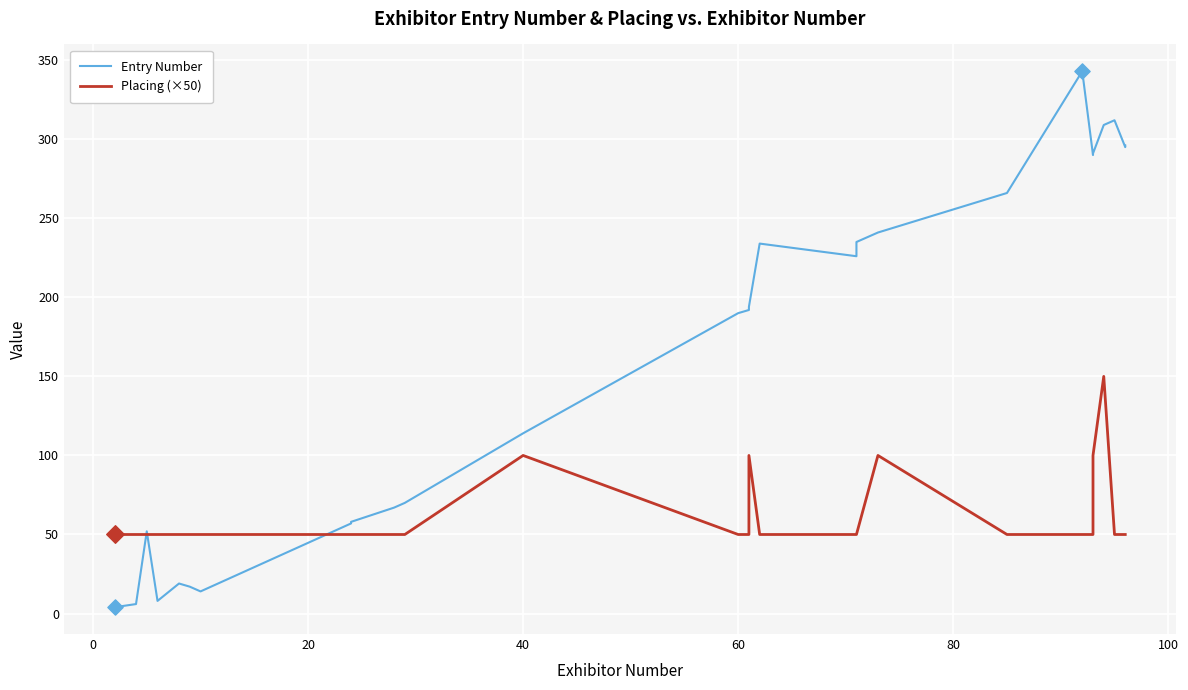

Which series reaches the minimum Y coordinate?

Entry Number